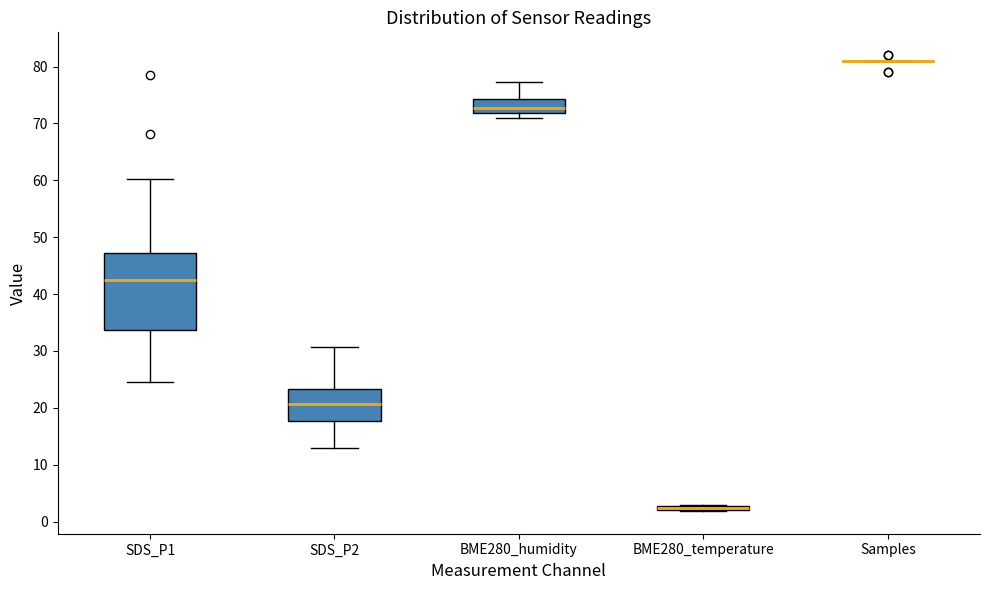

Where is the upper edge of the box for SDS_P2 on the y-axis? The values are not printed on the chart, so give them approximately, as read against the axis.

23